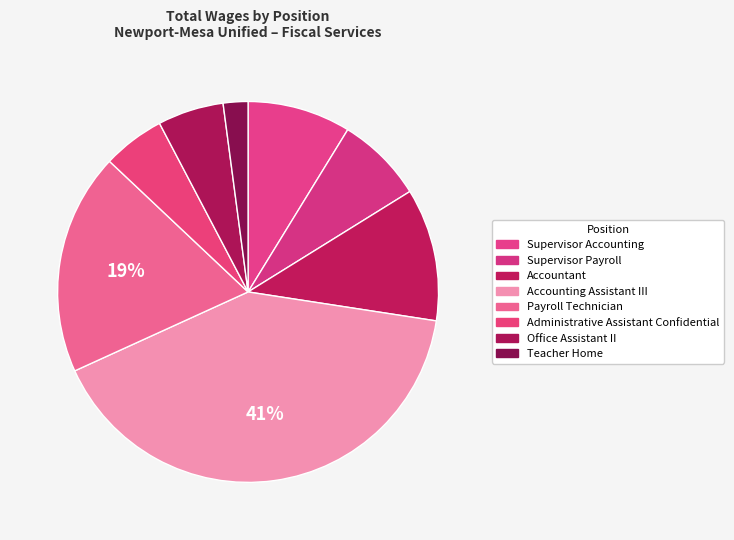

How many slices are in this pie chart?

8